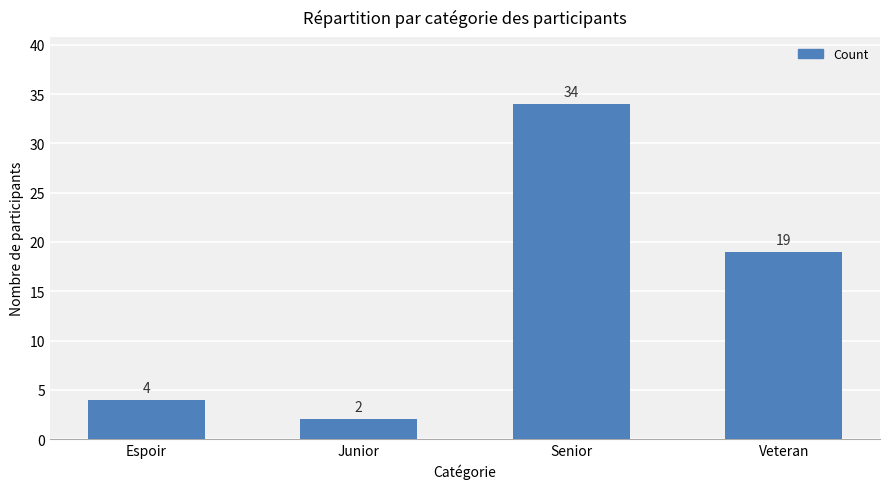

At which label is the value closest to 18?

Veteran